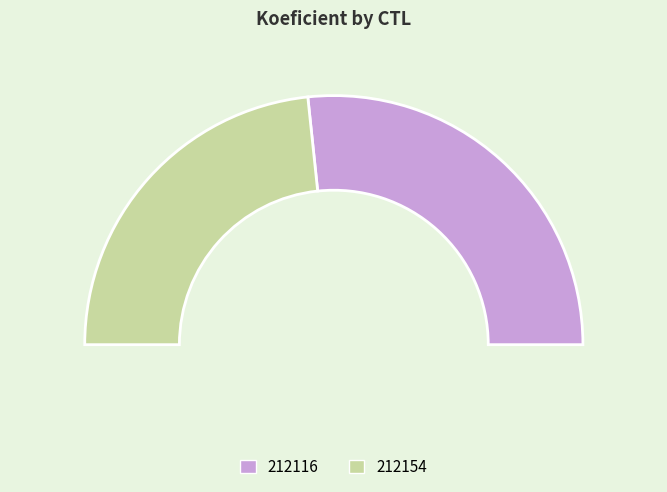

Combined, what portion of the pie is 212116 and 212154?

100.0%